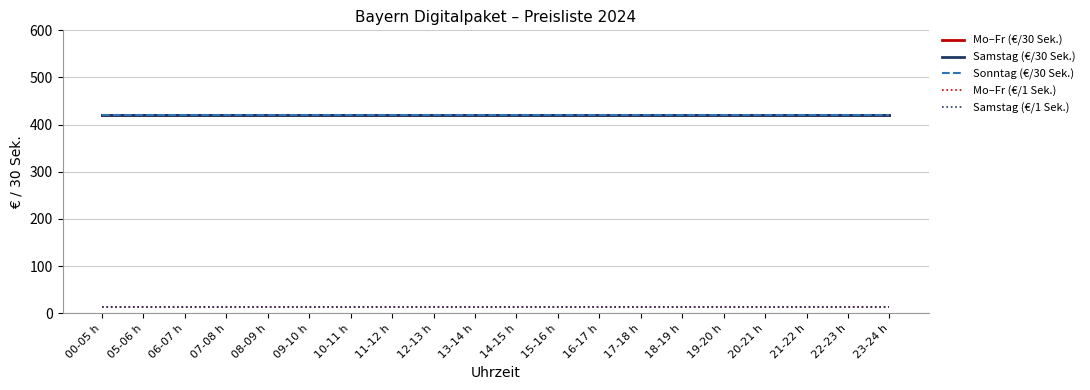

Does the chart display data point markers on the line(s)?

No